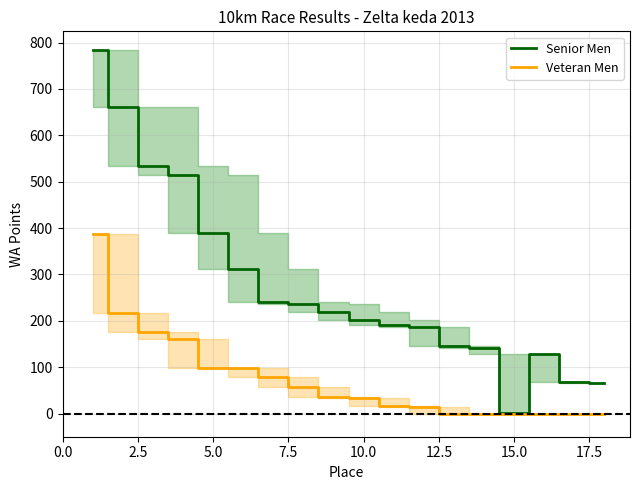

List the series in order of their peak value, lowest first.

Veteran Men, Senior Men